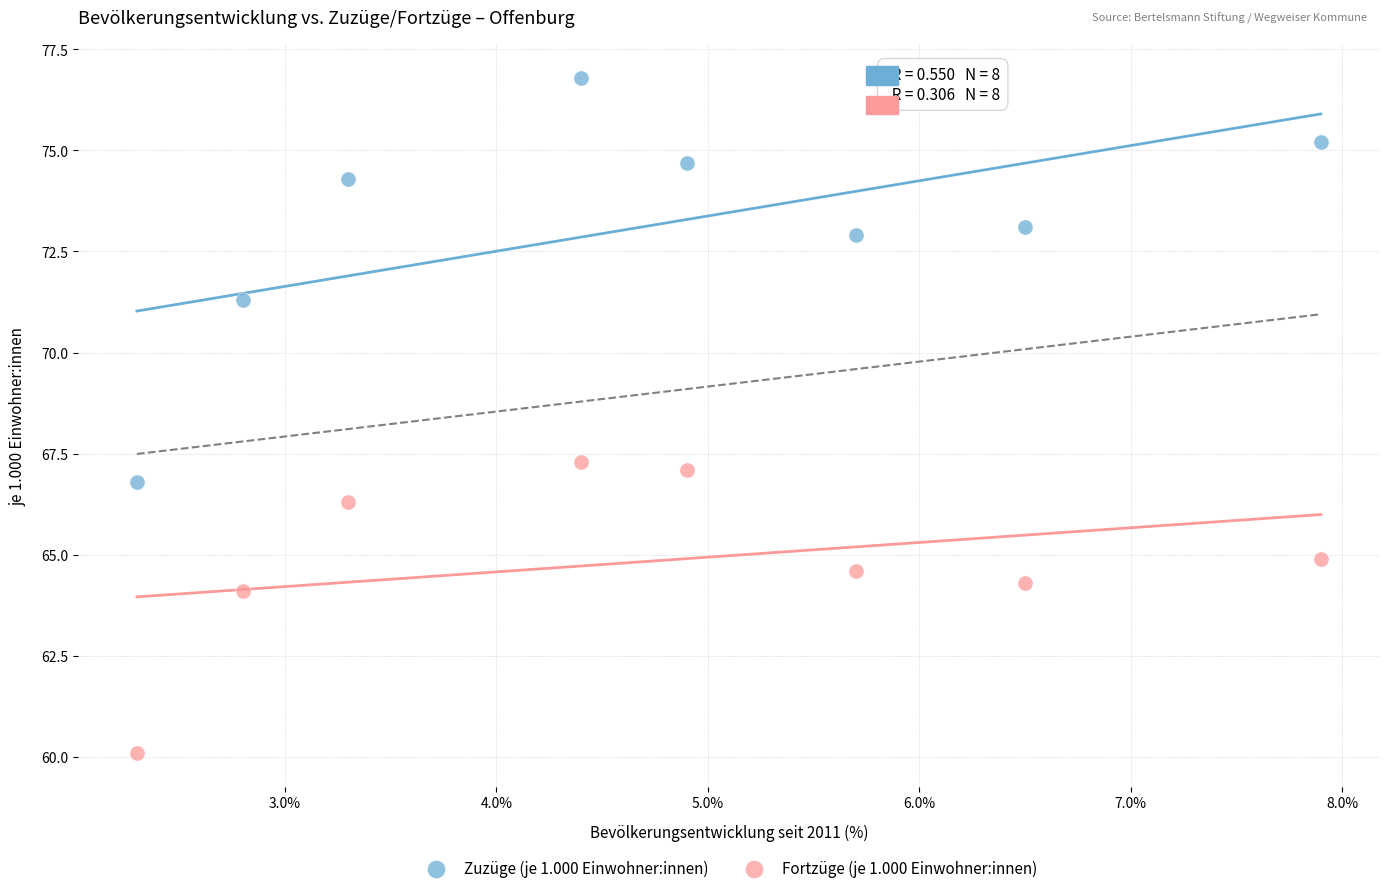

Which series reaches the maximum Y coordinate?

Zuzüge (je 1.000 Einwohner:innen)